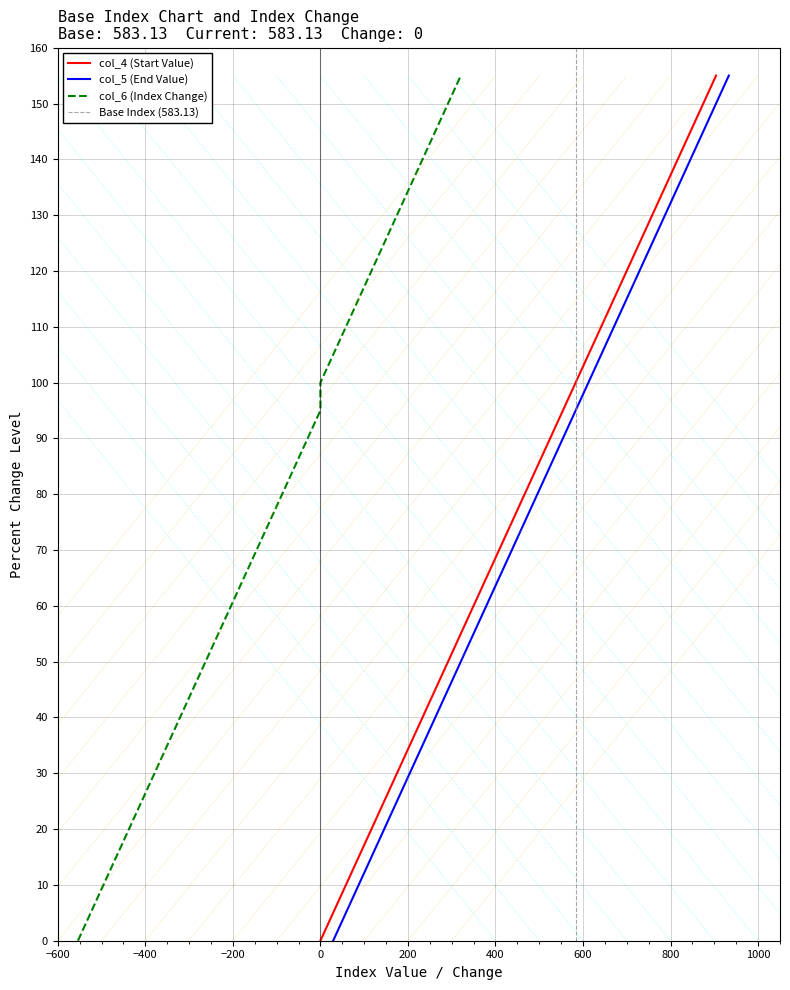

How many data points in col_5 (End Value) are above 80?

15